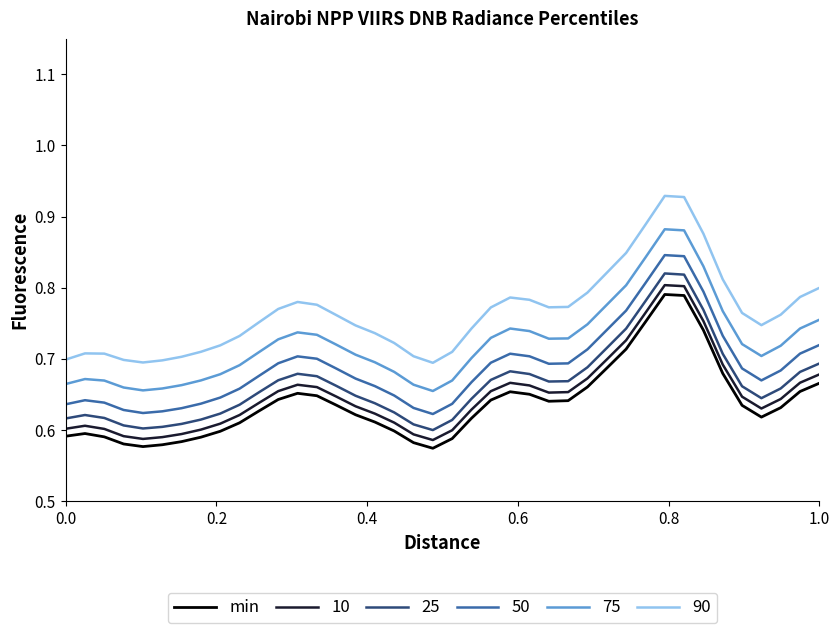

Which series has the largest total across all categories?

90